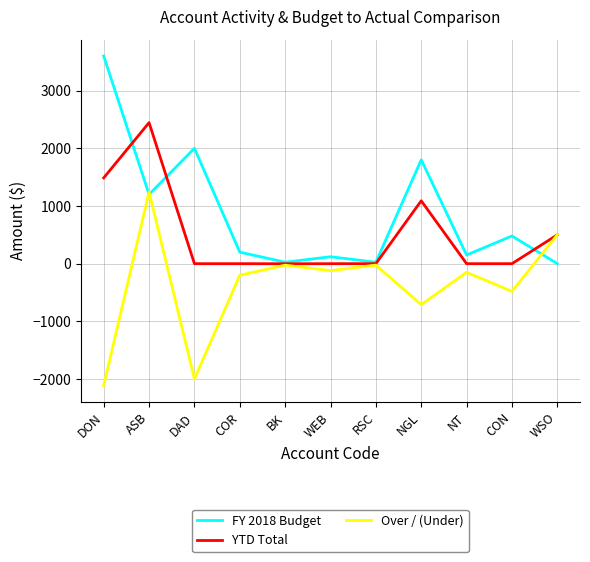

What are all the series names shown in the legend?

FY 2018 Budget, YTD Total, Over / (Under)